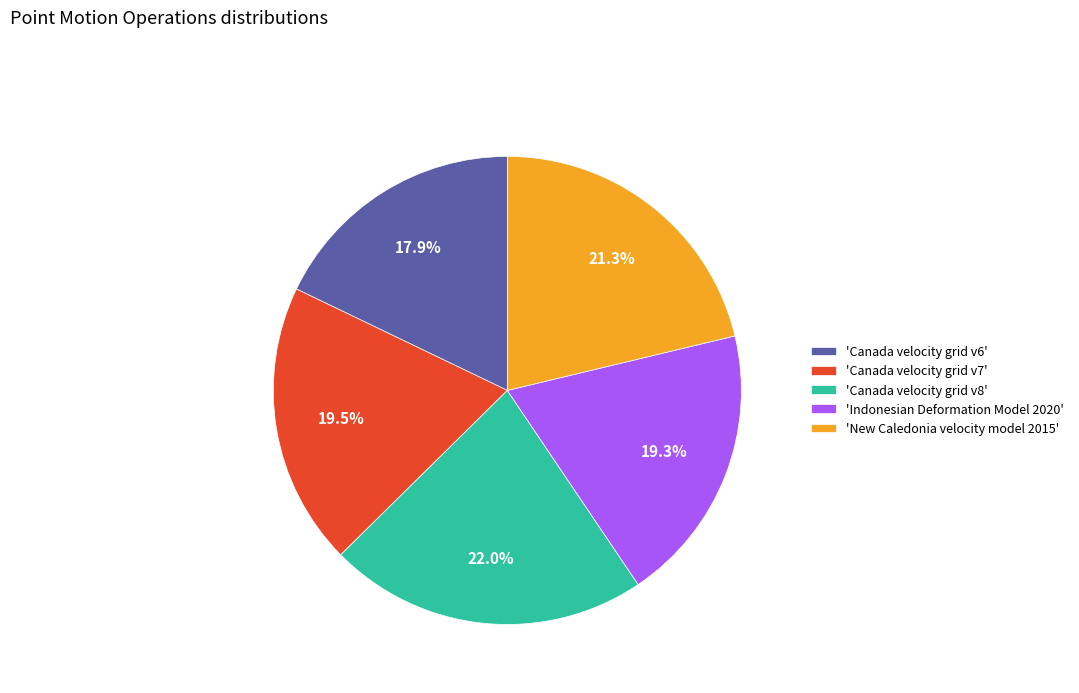

Does any single category account for the majority?

No